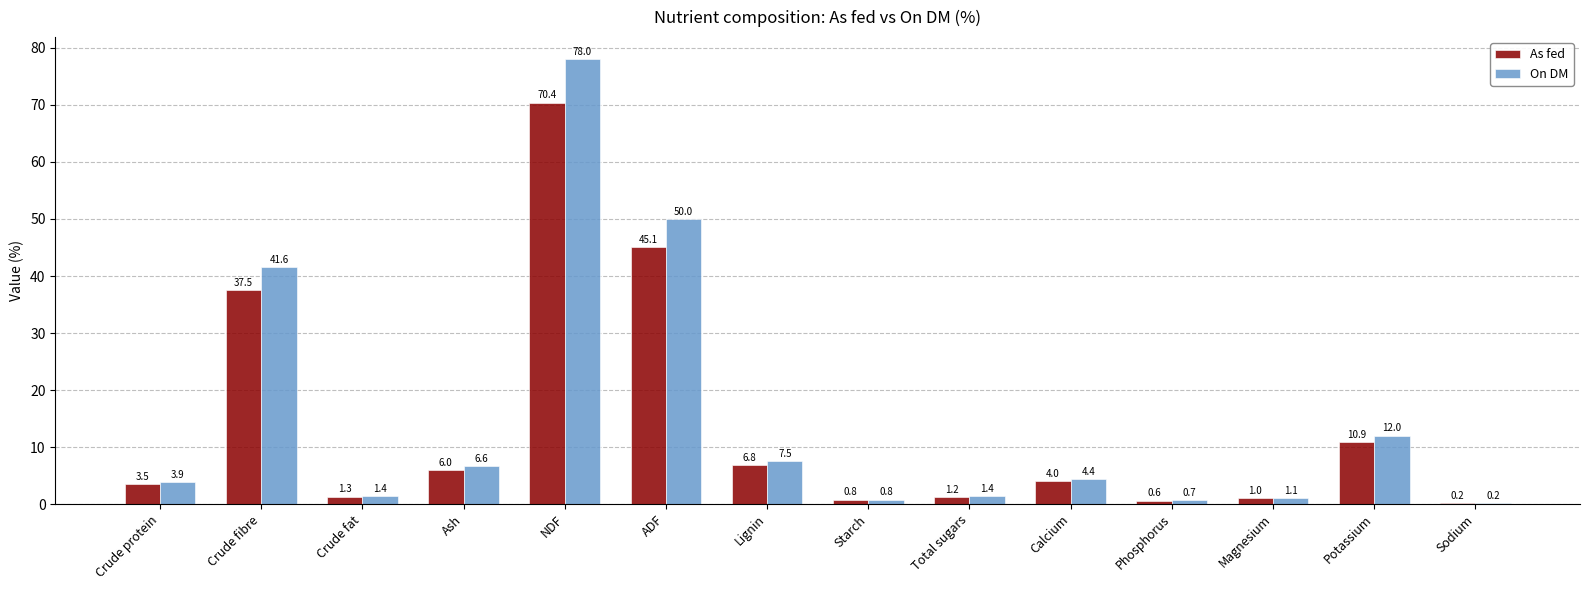

Reading left to right, transcribe all the data shown in this chart.

As fed: Crude protein=3.5	Crude fibre=37.5	Crude fat=1.3	Ash=6.0	NDF=70.4	ADF=45.1	Lignin=6.8	Starch=0.8	Total sugars=1.2	Calcium=4.0	Phosphorus=0.6	Magnesium=1.0	Potassium=10.9	Sodium=0.2
On DM: Crude protein=3.9	Crude fibre=41.6	Crude fat=1.4	Ash=6.6	NDF=78.0	ADF=50.0	Lignin=7.5	Starch=0.8	Total sugars=1.4	Calcium=4.4	Phosphorus=0.7	Magnesium=1.1	Potassium=12.0	Sodium=0.2